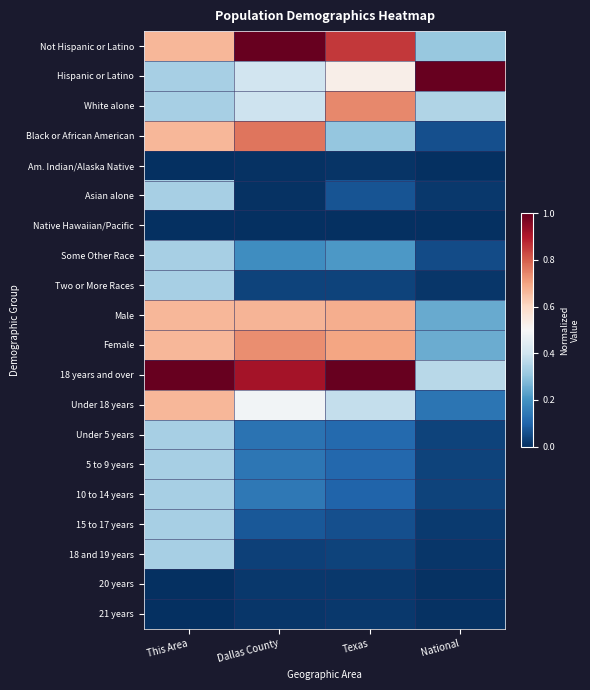

Rank the series at National from lowest to highest value.

Native Hawaiian/Pacific, Am. Indian/Alaska Native, 21 years, 20 years, Two or More Races, 18 and 19 years, Asian alone, 15 to 17 years, 10 to 14 years, 5 to 9 years, Under 5 years, Some Other Race, Black or African American, Under 18 years, Male, Female, Not Hispanic or Latino, White alone, 18 years and over, Hispanic or Latino